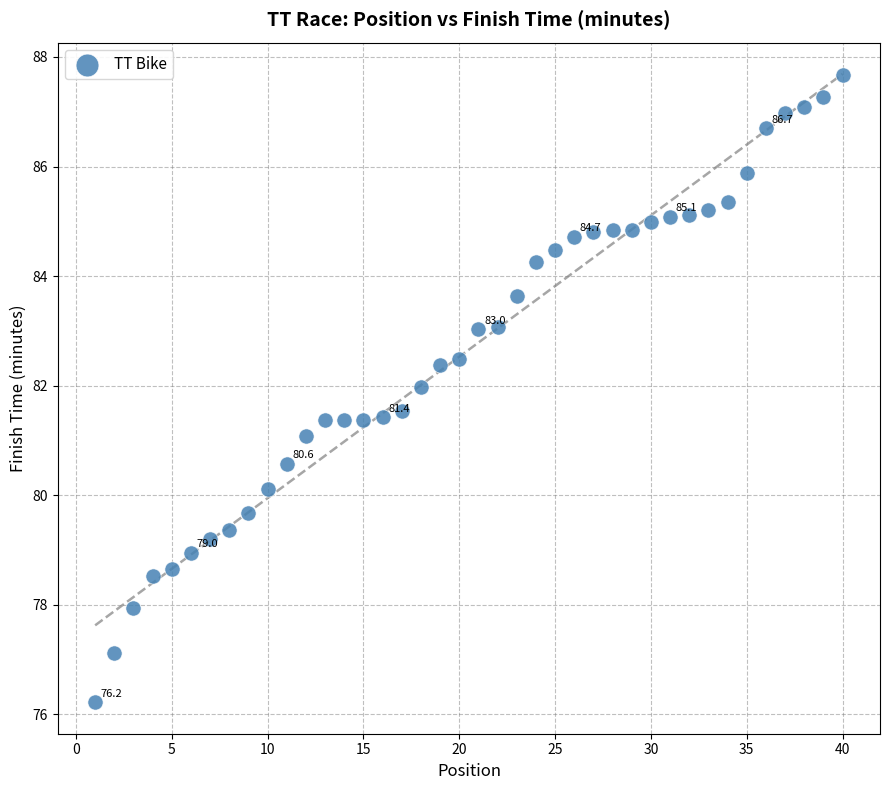

What is the range of X values (max minus min)?

39.0